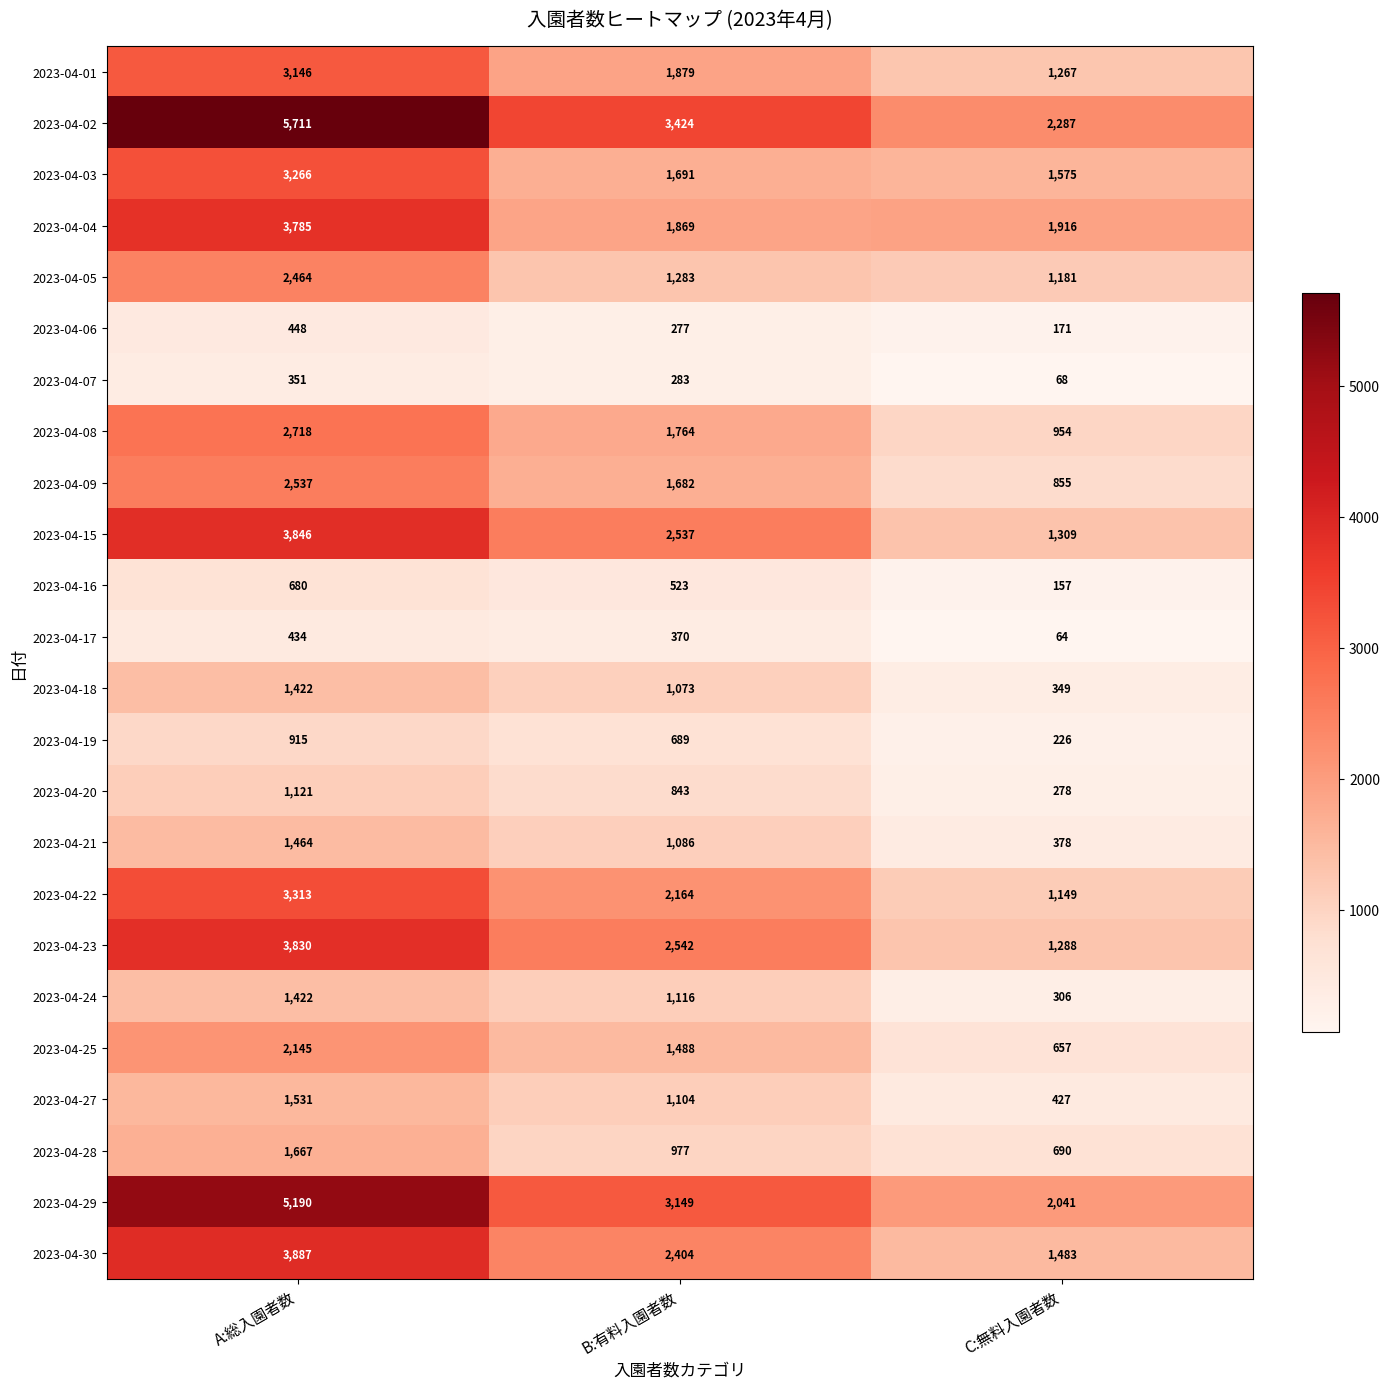

Rank the categories by 2023-04-17 value from highest to lowest.

A:総入園者数, B:有料入園者数, C:無料入園者数